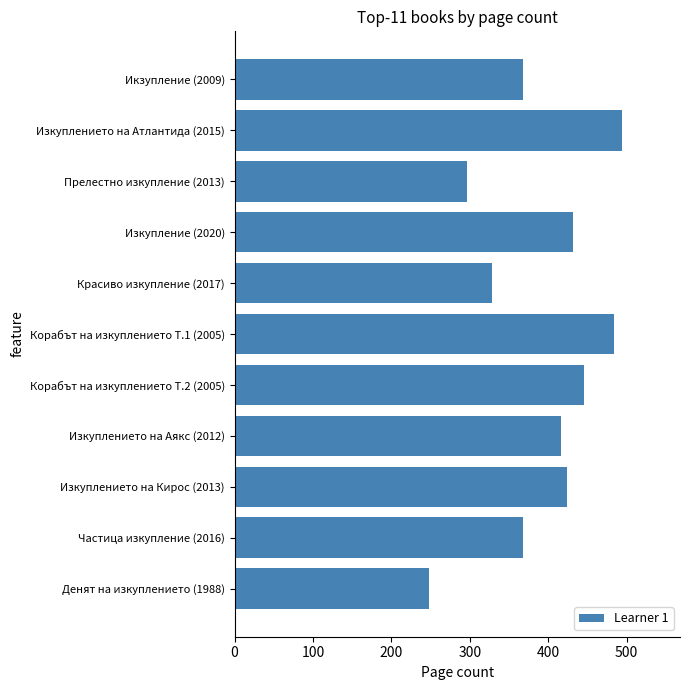

Reading top to bottom, extract all data points from this chart.

Икзупление (2009)=368	Изкуплението на Атлантида (2015)=494	Прелестно изкупление (2013)=296	Изкупление (2020)=432	Красиво изкупление (2017)=328	Корабът на изкуплението Т.1 (2005)=484	Корабът на изкуплението Т.2 (2005)=446	Изкуплението на Аякс (2012)=416	Изкуплението на Кирос (2013)=424	Частица изкупление (2016)=368	Денят на изкуплението (1988)=248